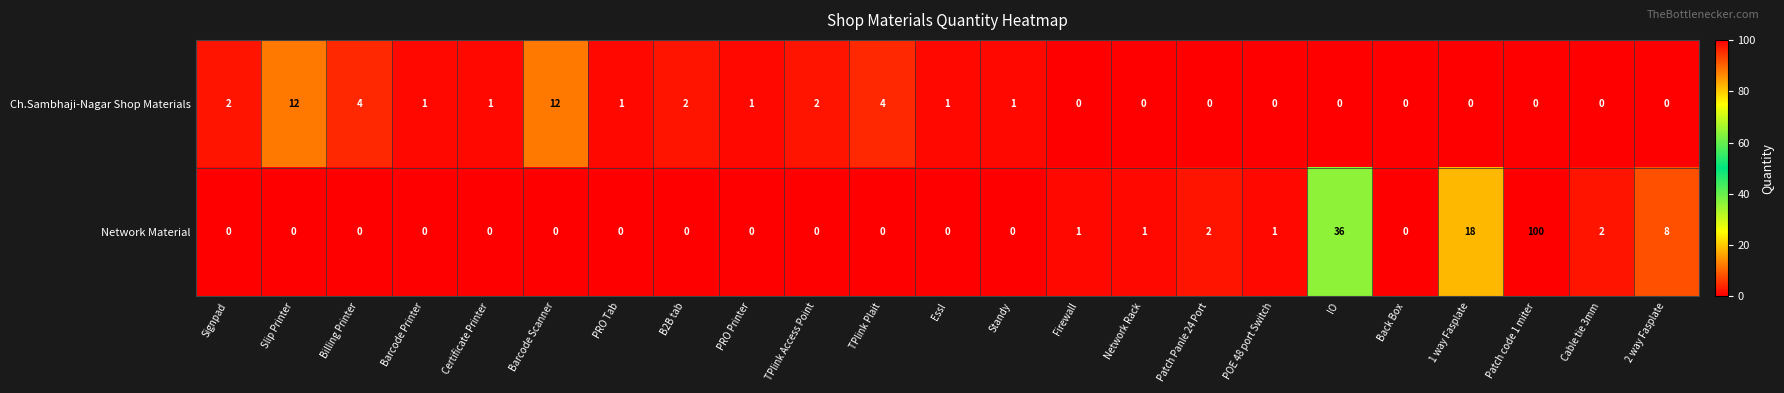

At which label does Ch.Sambhaji-Nagar Shop Materials first exceed 1?

Signpad